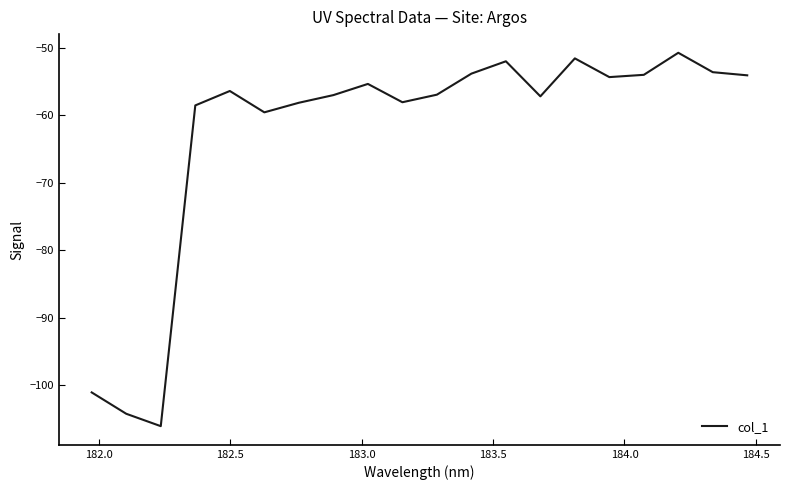

What is the smallest value displayed?

-106.1